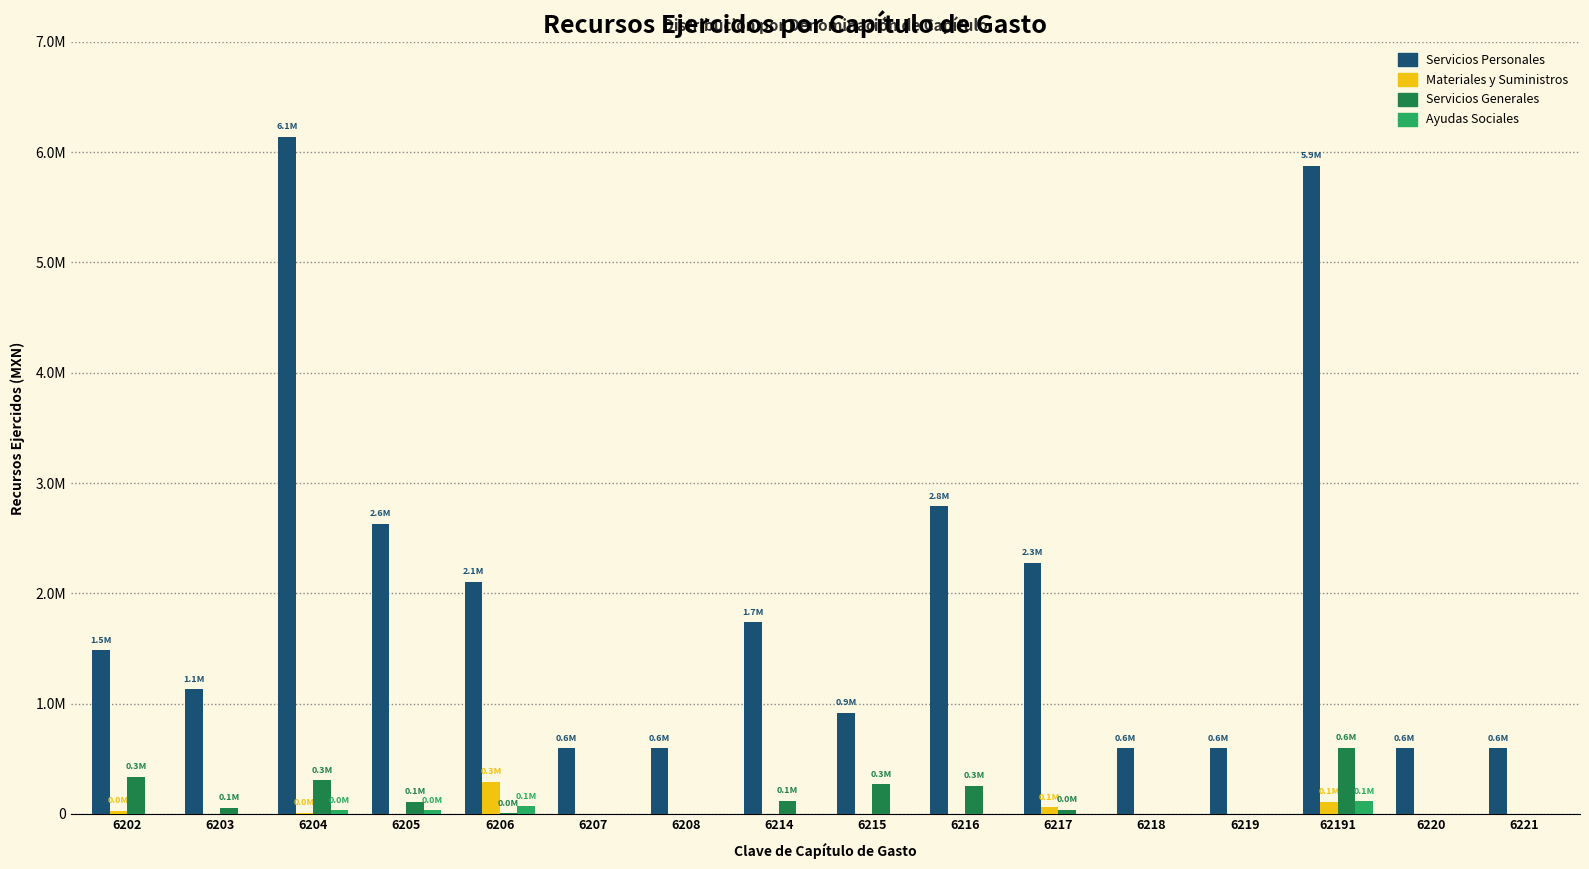

What are all the series names shown in the legend?

Servicios Personales, Materiales y Suministros, Servicios Generales, Ayudas Sociales